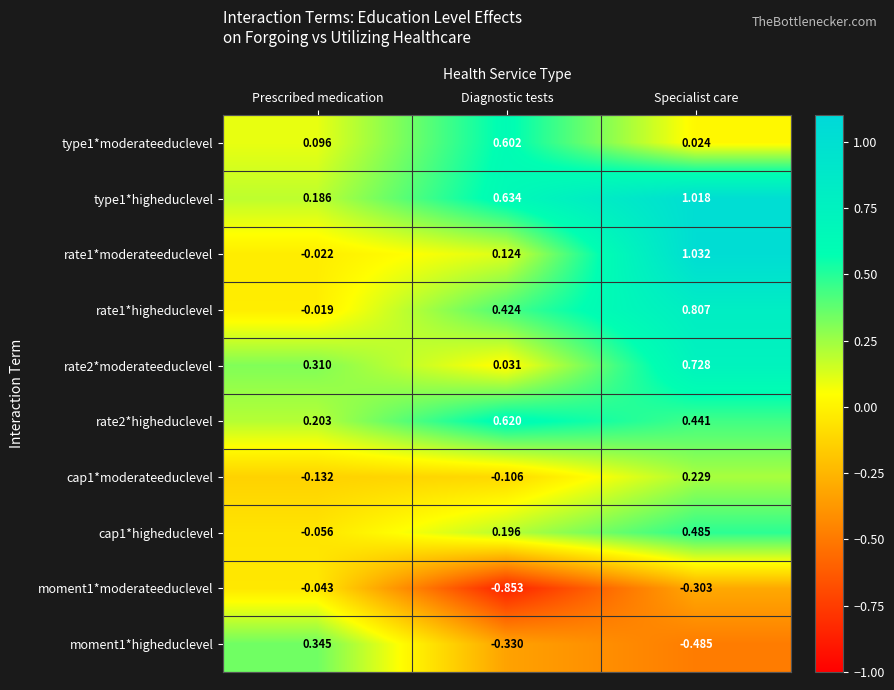

At which label does rate2*moderateeduclevel reach its minimum?

Diagnostic tests